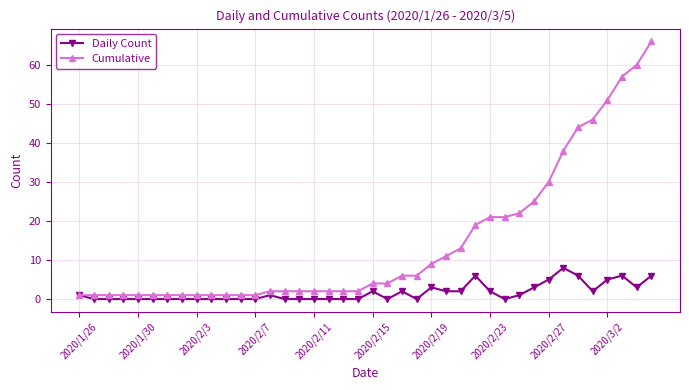

What is the maximum value shown in the chart?

66